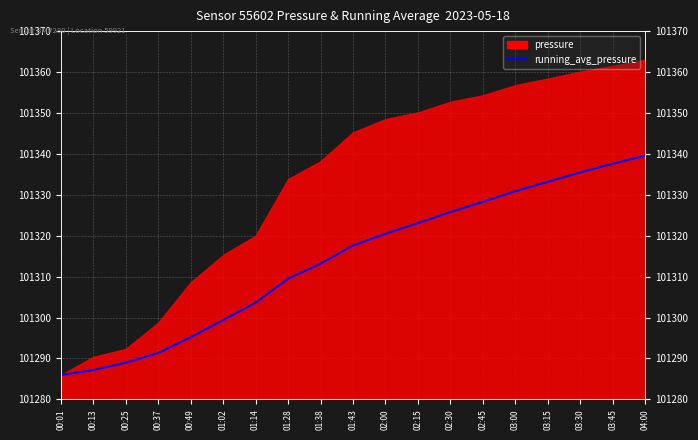

What is the difference between the values at 03:45 and 03:15?

4.4